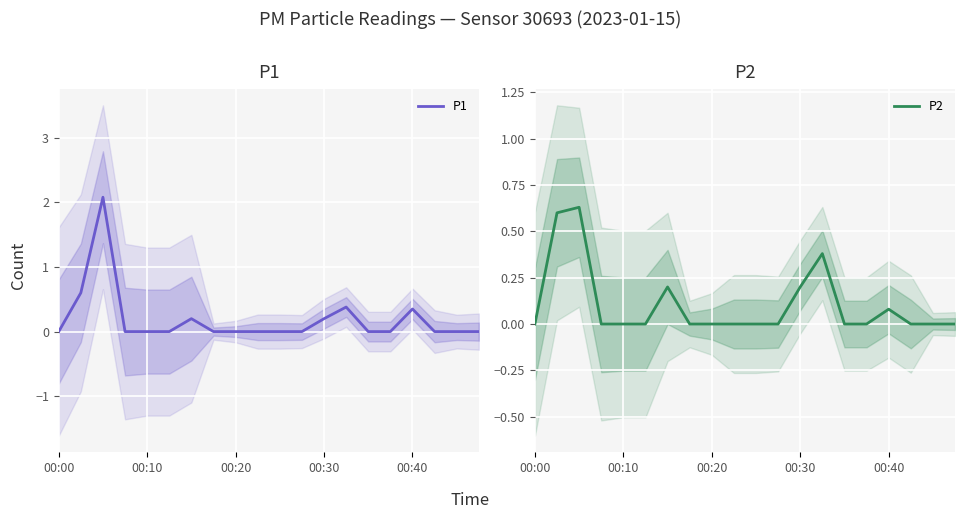

How many P2 values are between 0 and 1?

20